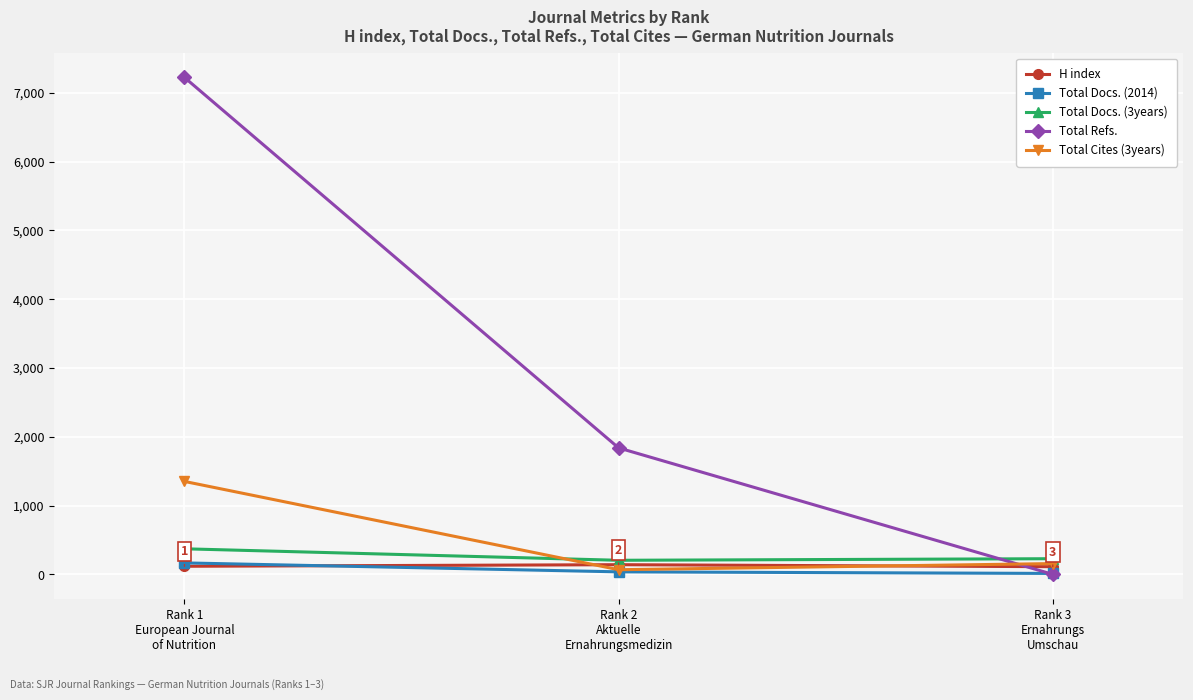

How many data points in Total Cites (3years) are less than 157?

1